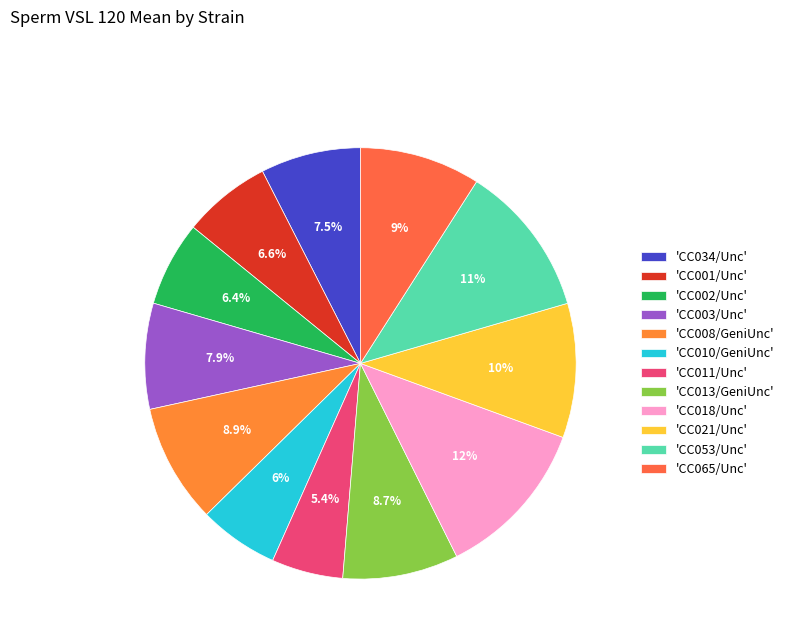

Which slice is the smallest?

'CC011/Unc'